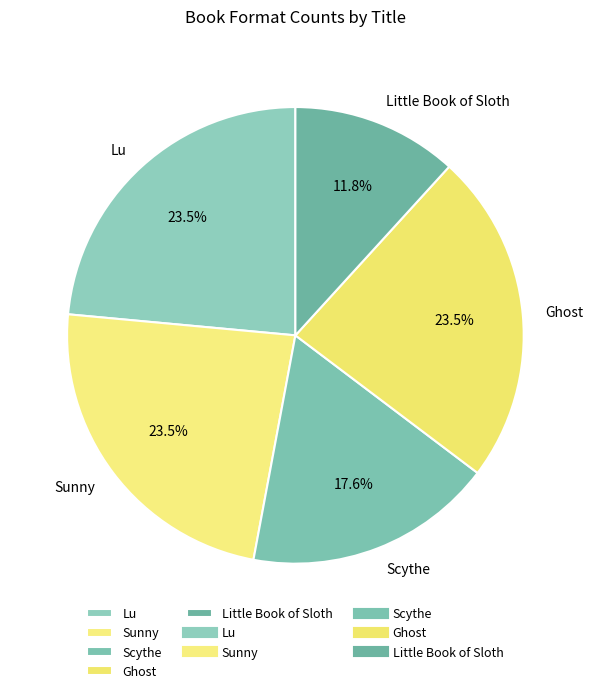

To the nearest percent, what is the difference between the largest and smallest slice percentages?

12%